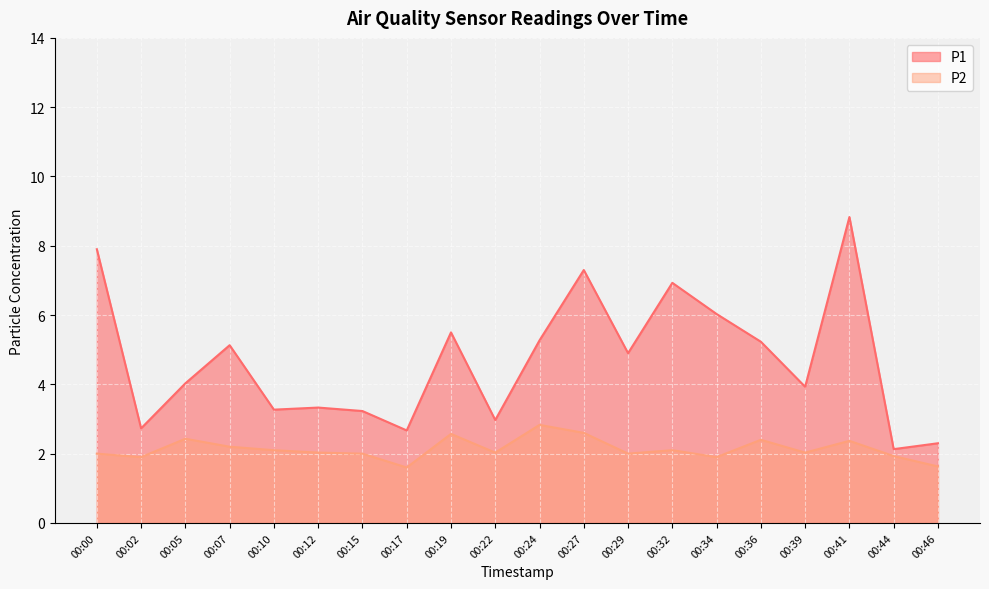

Between 00:32 and 00:02, which is larger?

00:32